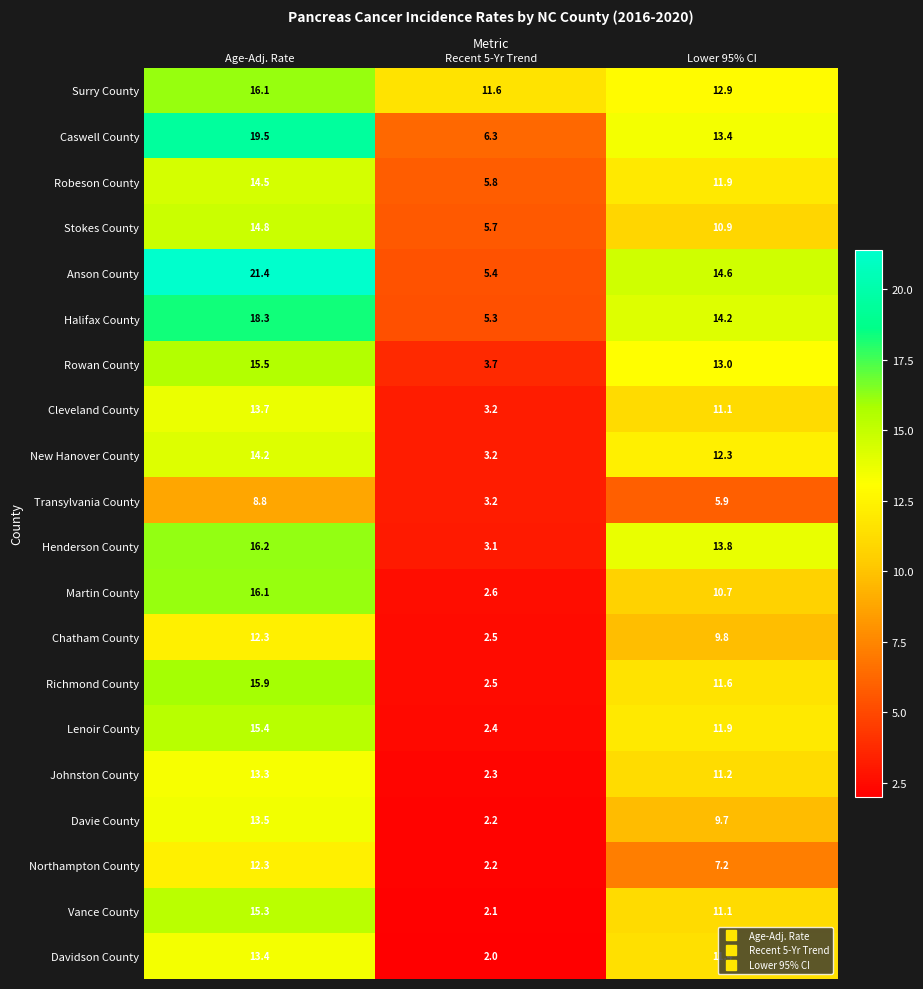

At which category is the sum across all series the highest?

Age-Adj. Rate